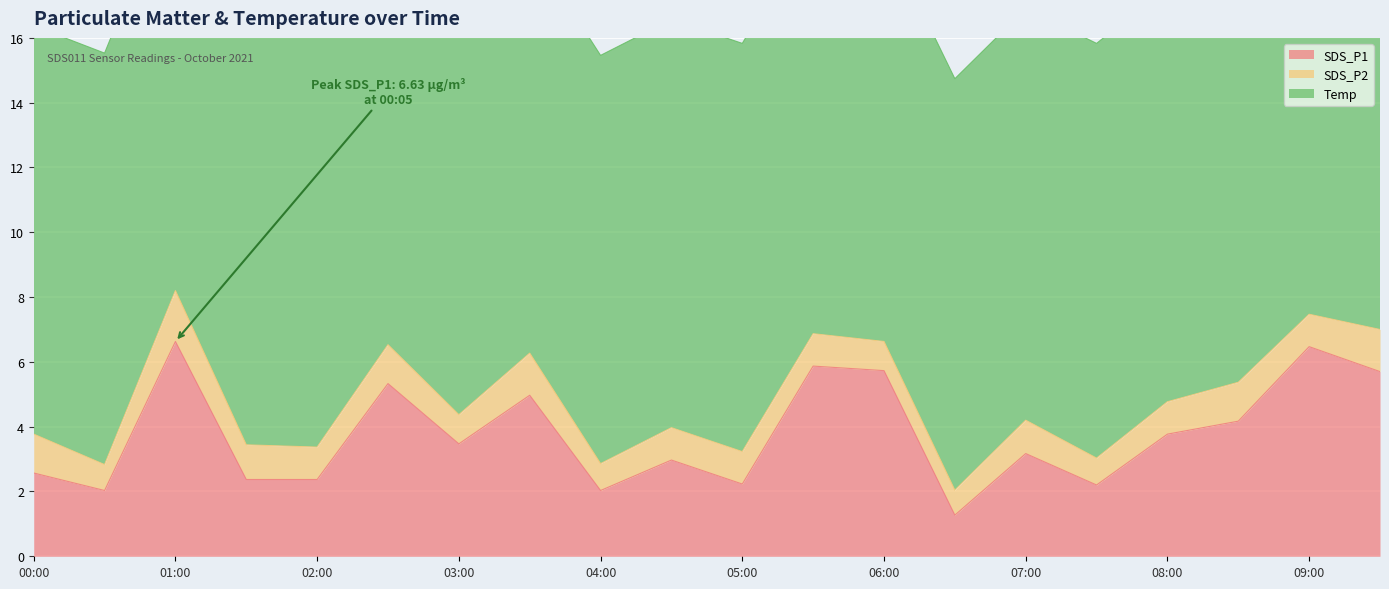

At 03:00, list the series in order from largest to smallest.

Temp, SDS_P1, SDS_P2